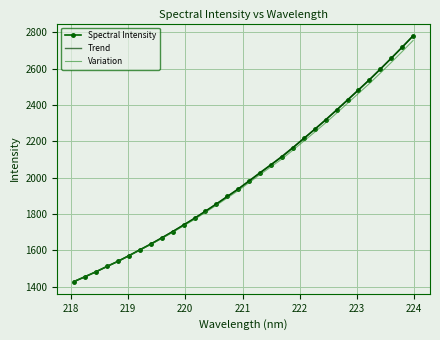

What is the maximum value for Trend?

2781.2